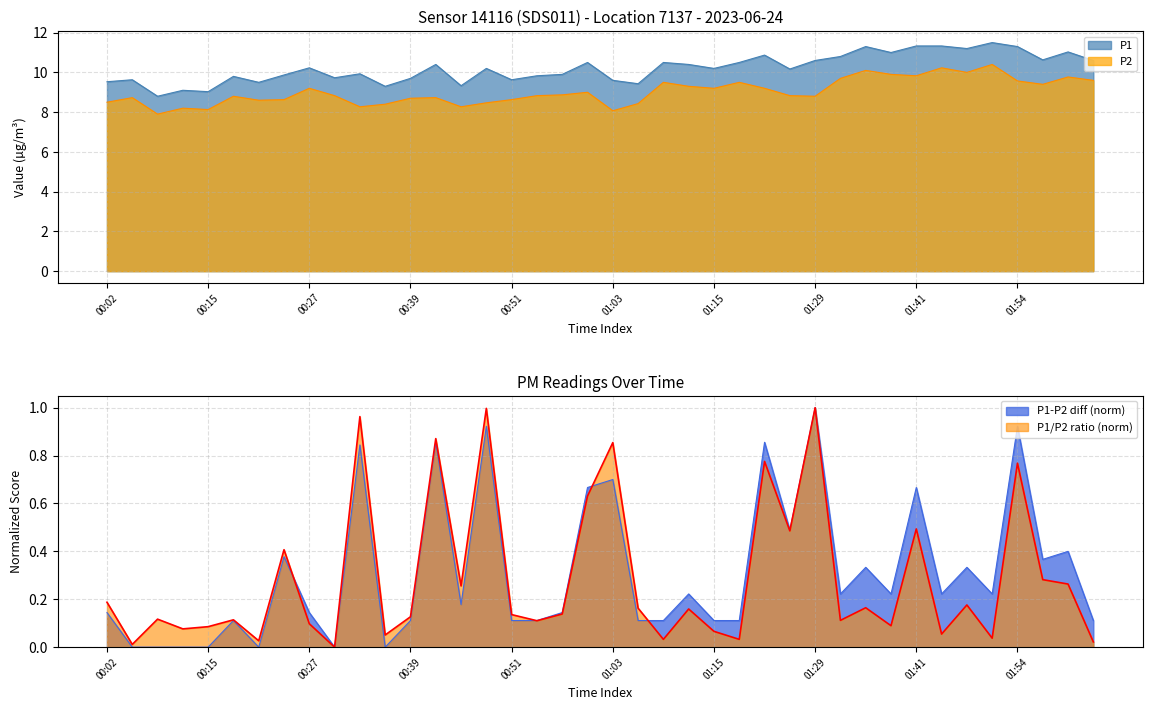

True or false: P1 has more than 1 points higher than both neighbors.

True